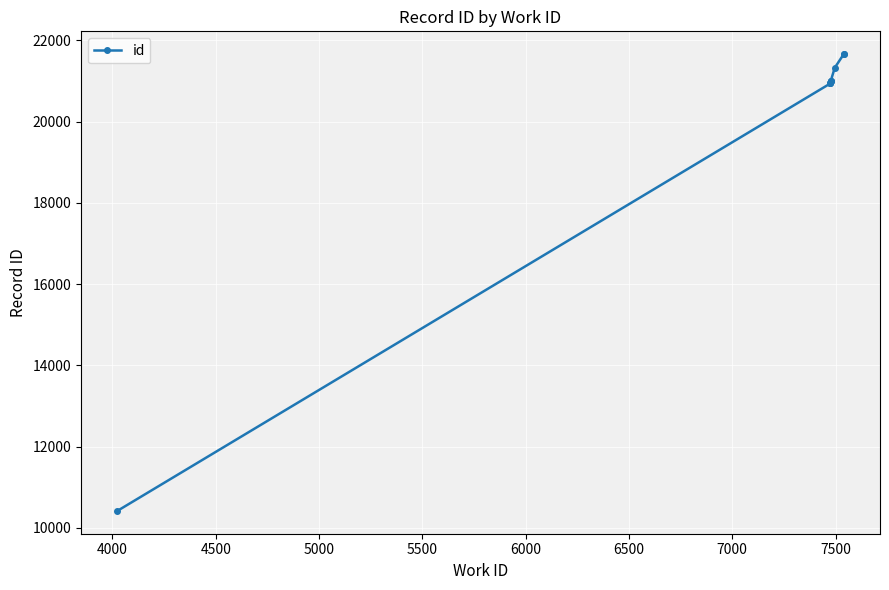

What is the maximum value shown in the chart?

21657